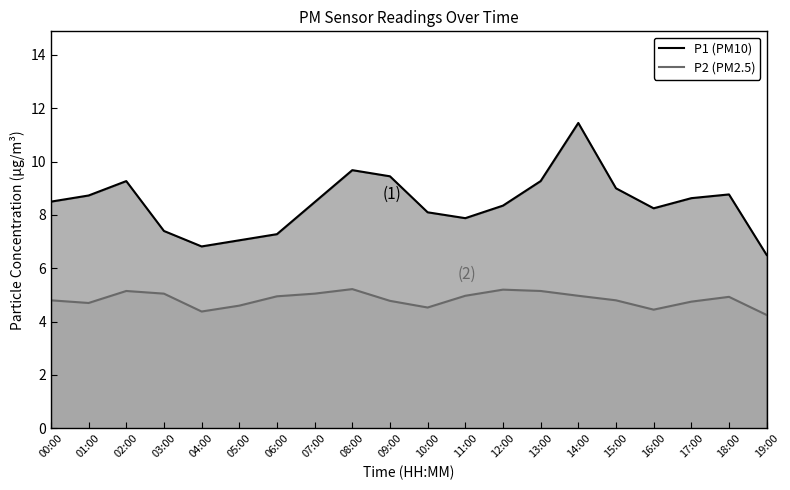

Where is P2 (PM2.5) nearest to the value 4?

19:00